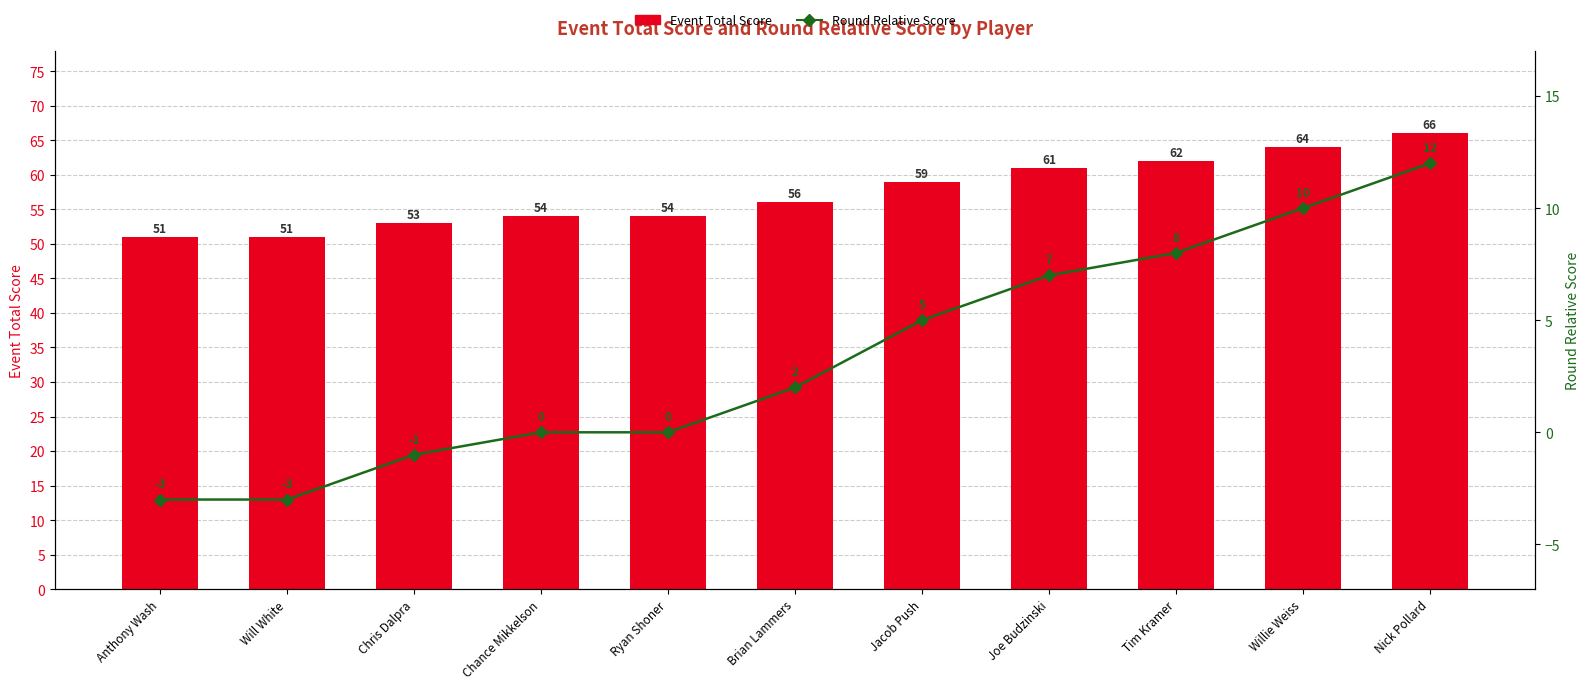

List the series in order of their overall mean, lowest first.

Round Relative Score, Event Total Score